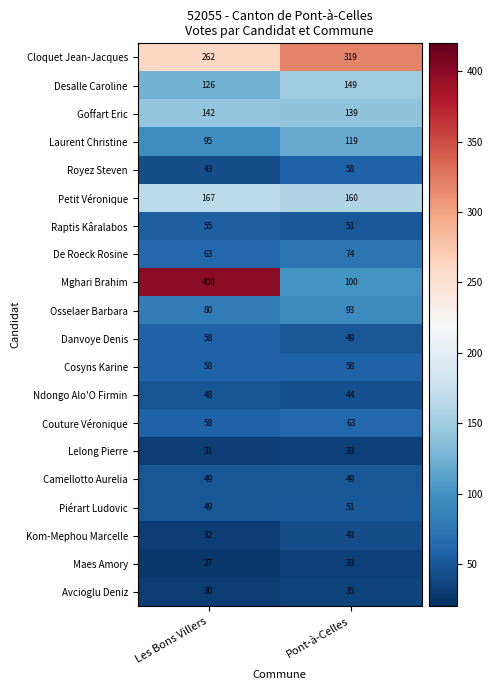

List the labels in order of Desalle Caroline value, smallest first.

Les Bons Villers, Pont-à-Celles